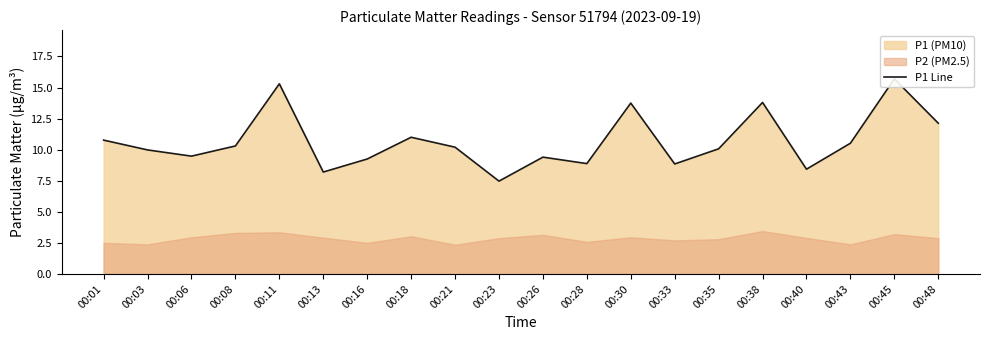

At which category does the data reach its first local peak?

00:11